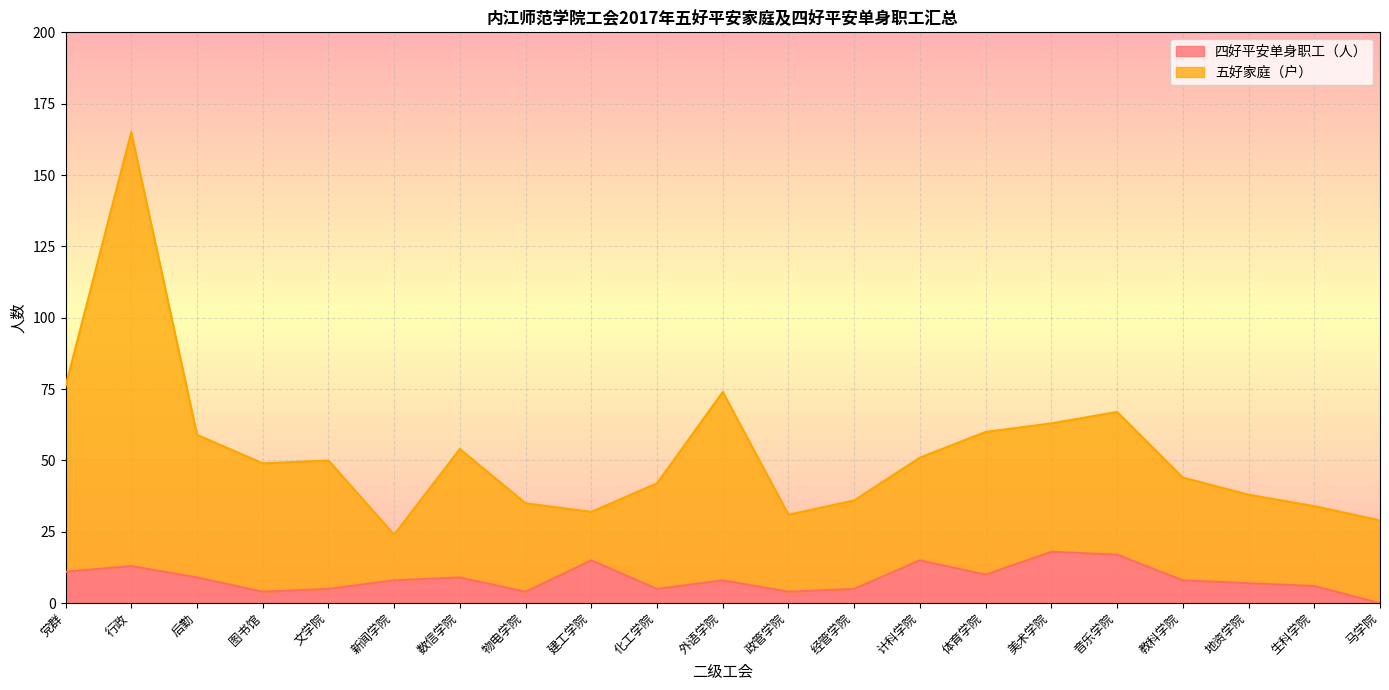

What is the value of the 四好平安单身职工（人） point at the 4th from the left?

4